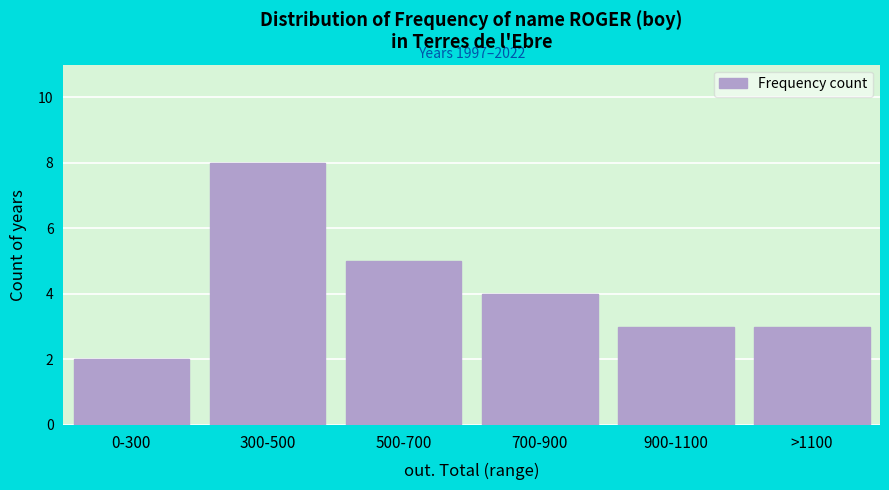

Reading left to right, what are all the values shown in this chart?

2	8	5	4	3	3